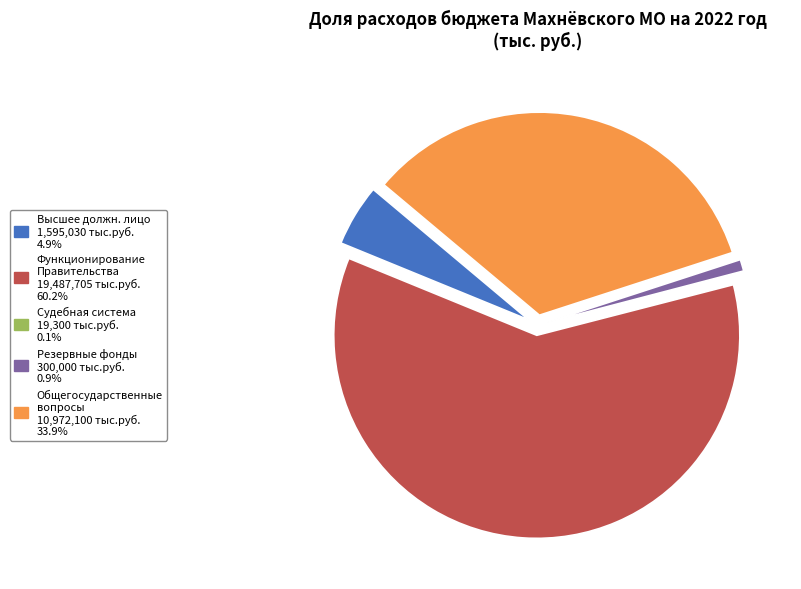

Does any single category account for the majority?

Yes